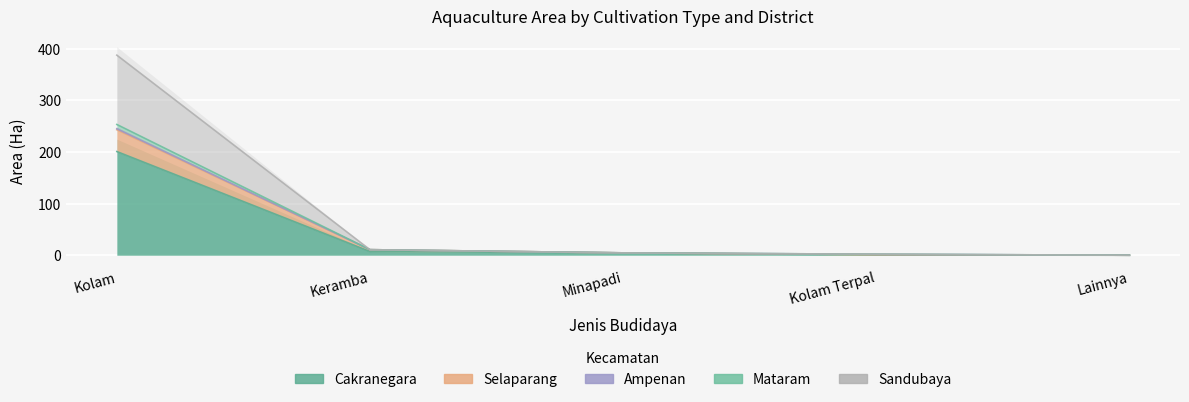

Is it true that Selaparang equals 1.2 at Kolam Terpal?

True